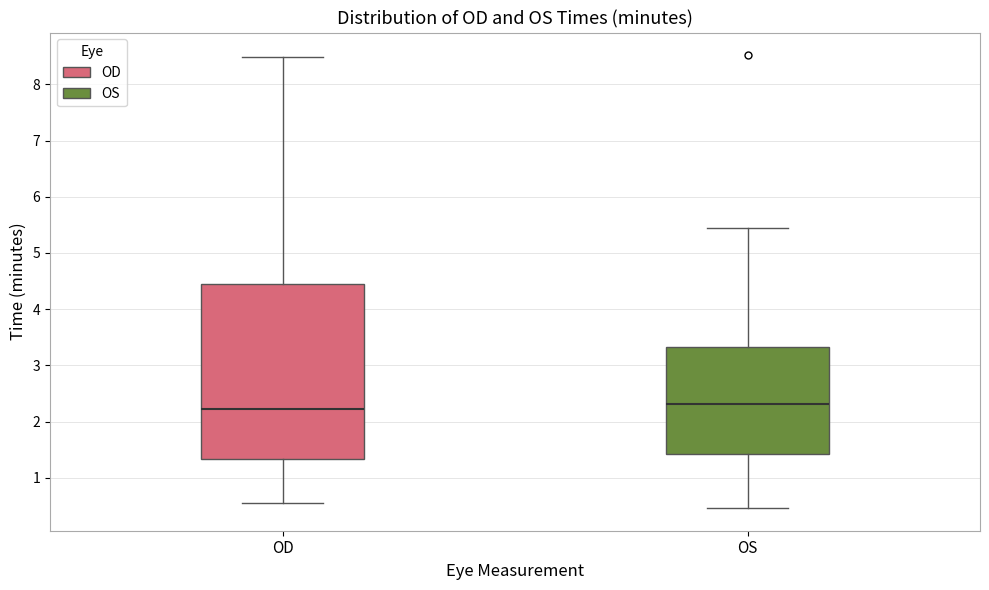

Where does the median line of the box for OS sit on the y-axis? The values are not printed on the chart, so give them approximately, as read against the axis.

2.3